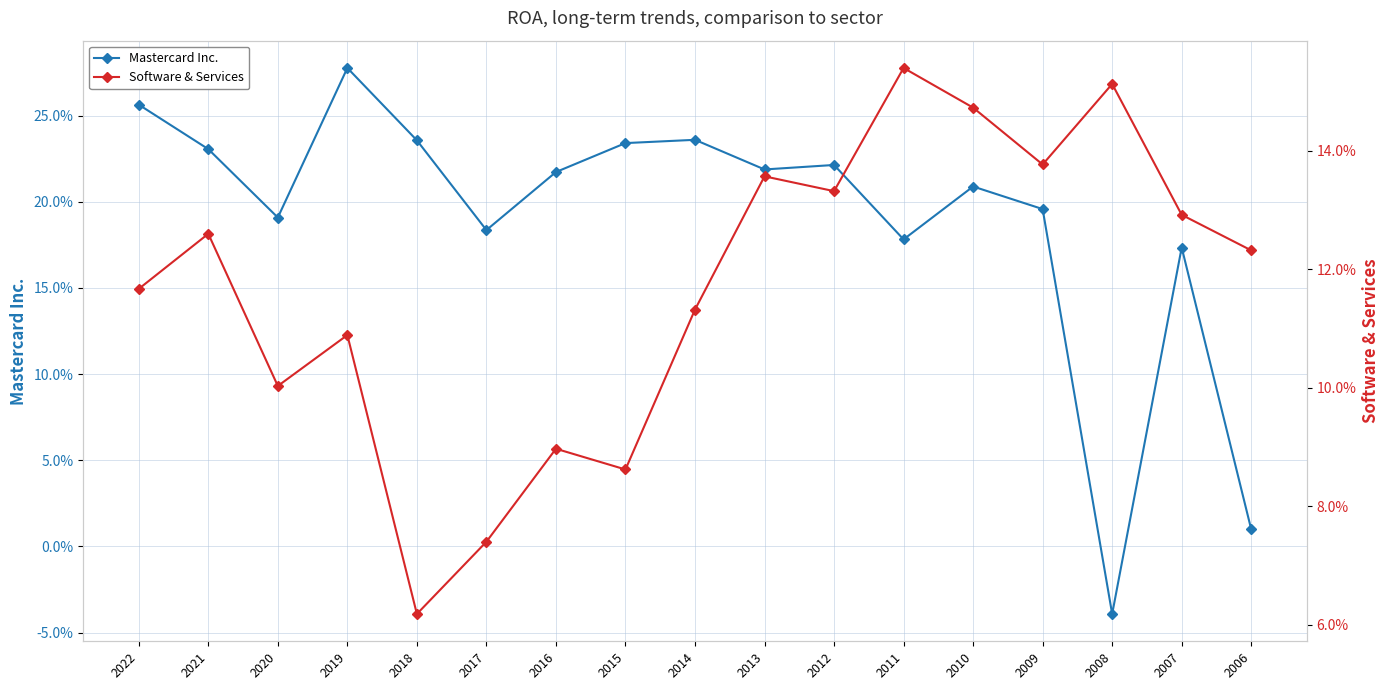

Does the chart display data point markers on the line(s)?

Yes